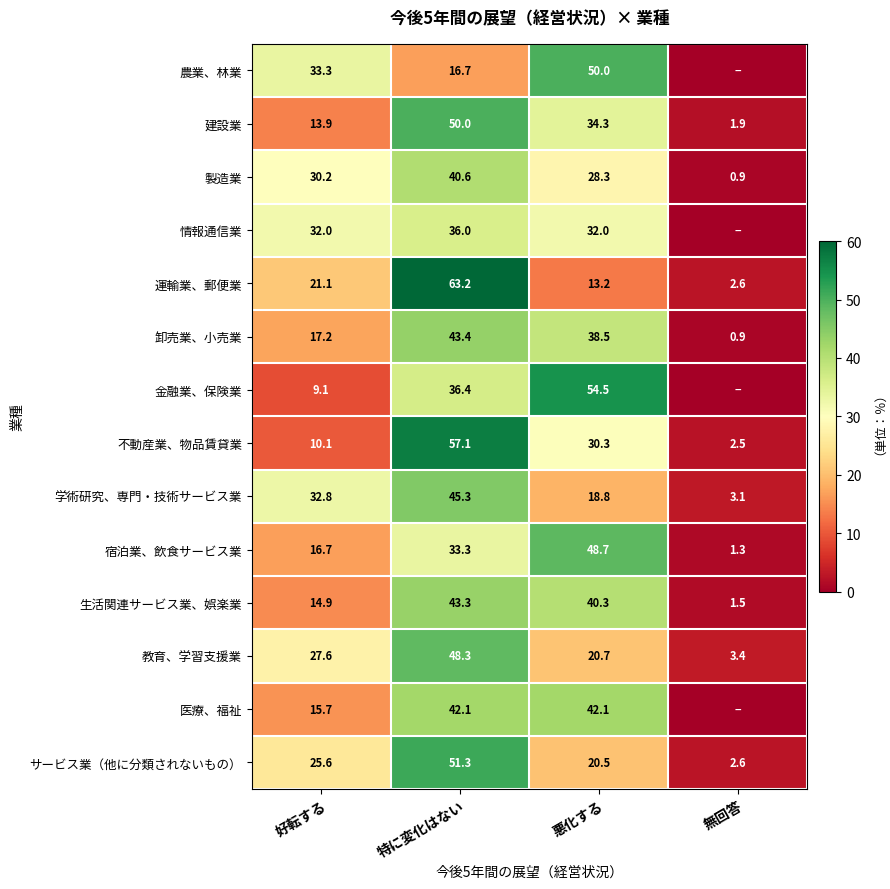

What is the total value across all series at 悪化する?

472.2